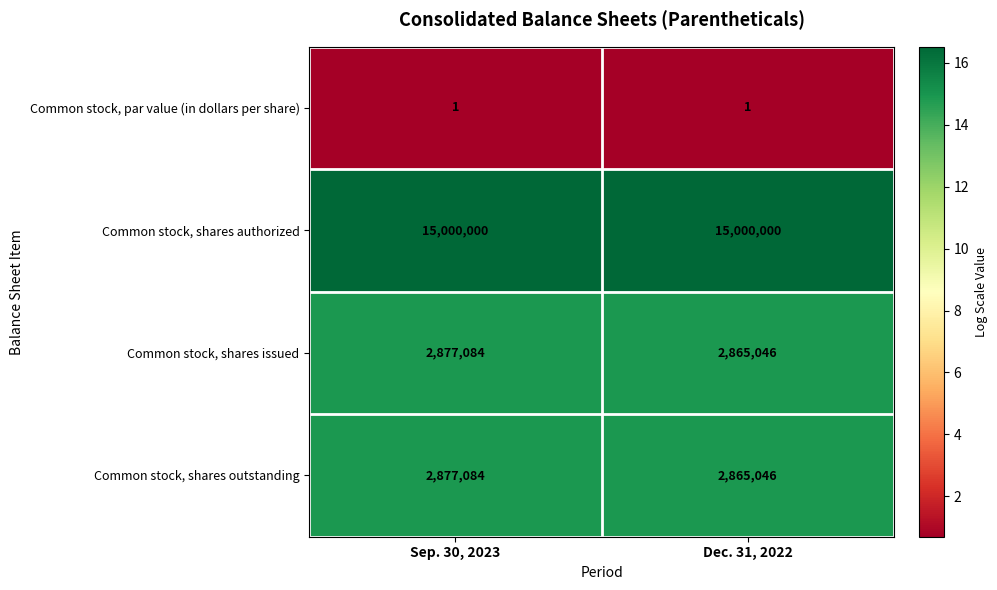

What value does the Common stock, shares outstanding series have at Dec. 31, 2022, to the nearest 10?

2865050